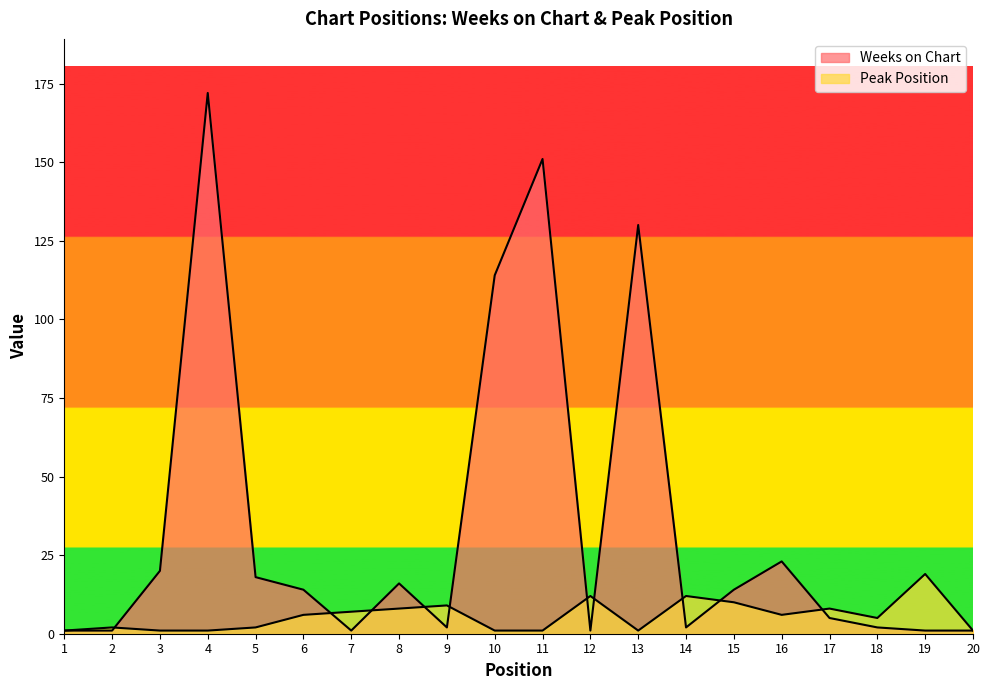

The value of Peak Position at 15 is 10. True or false?

True